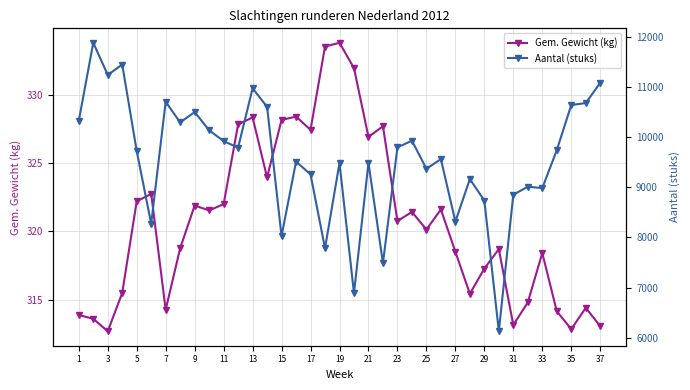

The Gem. Gewicht (kg) series shows 326.9 at 21. True or false?

True